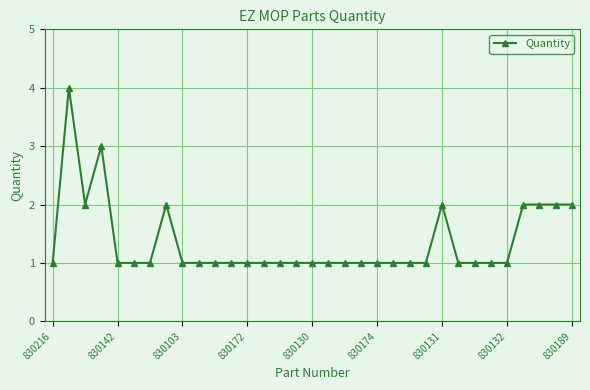

What is the sum of all values?

45